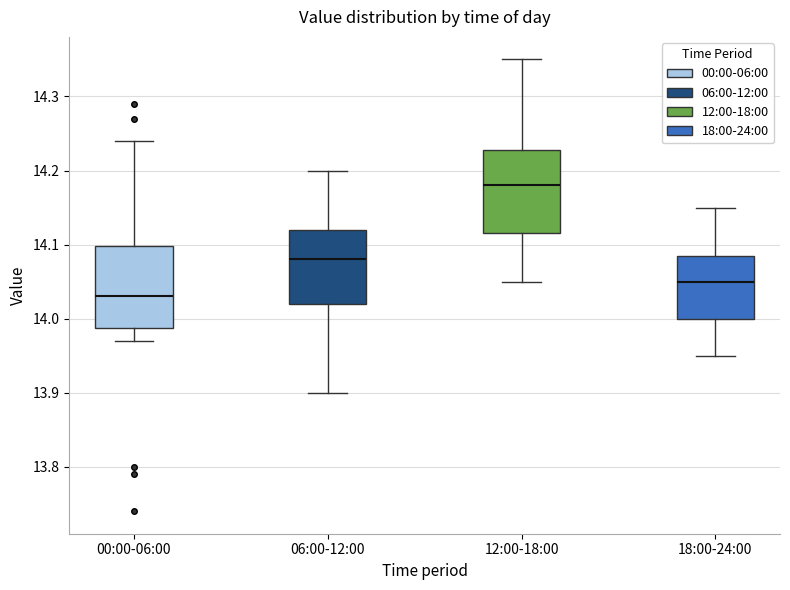

Reading left to right, transcribe this box plot: for each box, give where its median line is, the range the box spans, and where its two whiskers end, as read against the y-axis. The values are not printed on the chart, so give them approximately, as read against the axis.

00:00-06:00: median 14.03, box 13.99 to 14.10, whiskers 13.97 to 14.24
06:00-12:00: median 14.08, box 14.02 to 14.12, whiskers 13.90 to 14.20
12:00-18:00: median 14.18, box 14.12 to 14.23, whiskers 14.05 to 14.35
18:00-24:00: median 14.05, box 14.00 to 14.09, whiskers 13.95 to 14.15